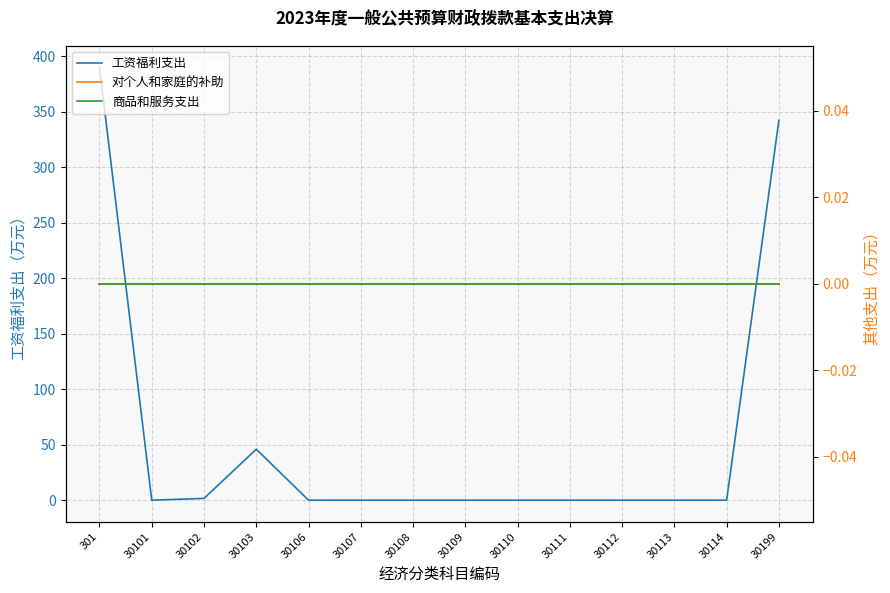

Reading left to right, transcribe all the data shown in this chart.

工资福利支出: 301=389.7	30101=0.0	30102=1.6	30103=45.9	30106=0.0	30107=0.0	30108=0.0	30109=0.0	30110=0.0	30111=0.0	30112=0.0	30113=0.0	30114=0.0	30199=342.2
对个人和家庭的补助: 301=0.0	30101=0.0	30102=0.0	30103=0.0	30106=0.0	30107=0.0	30108=0.0	30109=0.0	30110=0.0	30111=0.0	30112=0.0	30113=0.0	30114=0.0	30199=0.0
商品和服务支出: 301=0.0	30101=0.0	30102=0.0	30103=0.0	30106=0.0	30107=0.0	30108=0.0	30109=0.0	30110=0.0	30111=0.0	30112=0.0	30113=0.0	30114=0.0	30199=0.0